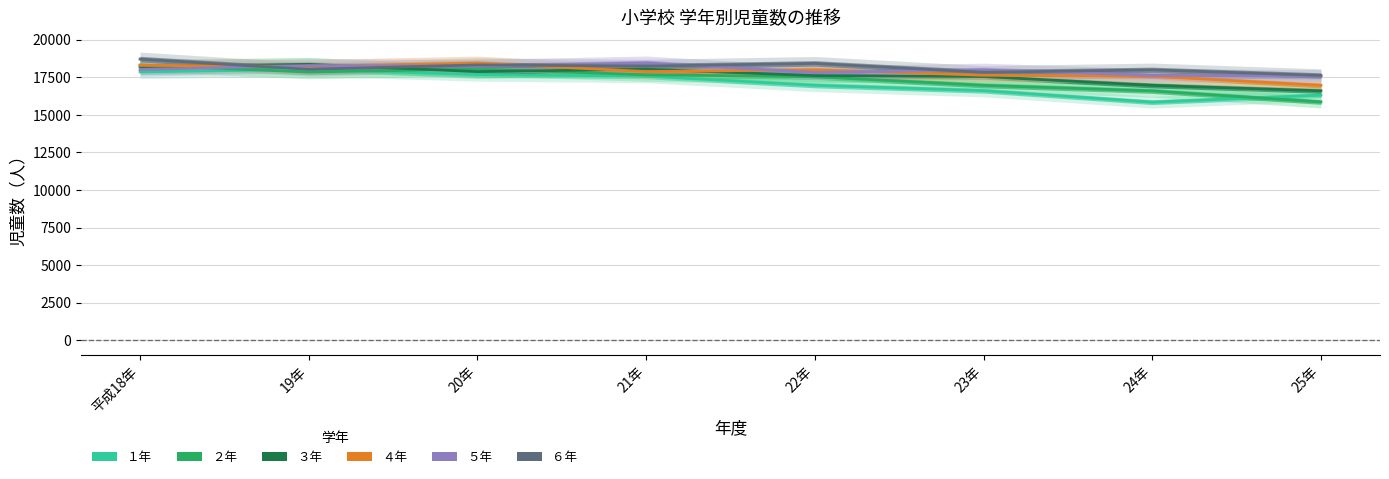

Reading right to left, list all the values displayed in this chart.

１年: 25年=16309	24年=15841	23年=16608	22年=16965	21年=17574	20年=17678	19年=18016	平成18年=17859
２年: 25年=15854	24年=16591	23年=16960	22年=17536	21年=17661	20年=18049	19年=17845	平成18年=18312
３年: 25年=16596	24年=16959	23年=17547	22年=17609	21年=18032	20年=17874	19年=18358	平成18年=18204
４年: 25年=16960	24年=17569	23年=17632	22年=17994	21年=17875	20年=18441	19年=18222	平成18年=18287
５年: 25年=17565	24年=17629	23年=17985	22年=17813	21年=18450	20年=18234	19年=18272	平成18年=18014
６年: 25年=17619	24年=17991	23年=17825	22年=18420	21年=18238	20年=18320	19年=18024	平成18年=18707